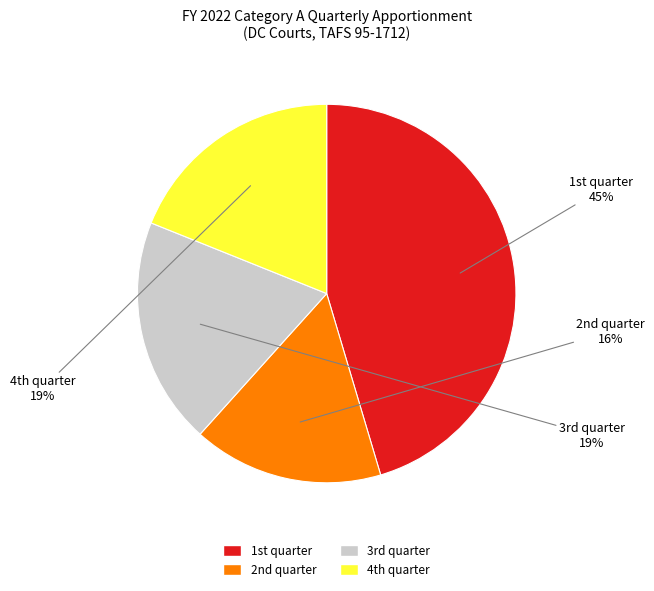

Does any single category account for the majority?

No